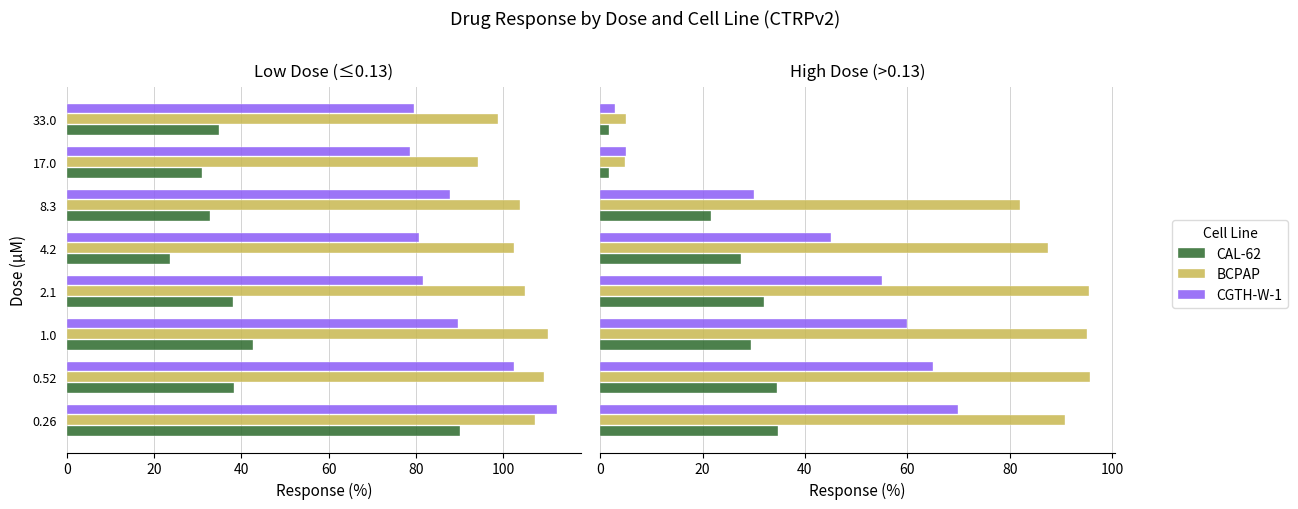

What is the difference between the highest and lowest values at 8.3?

60.4